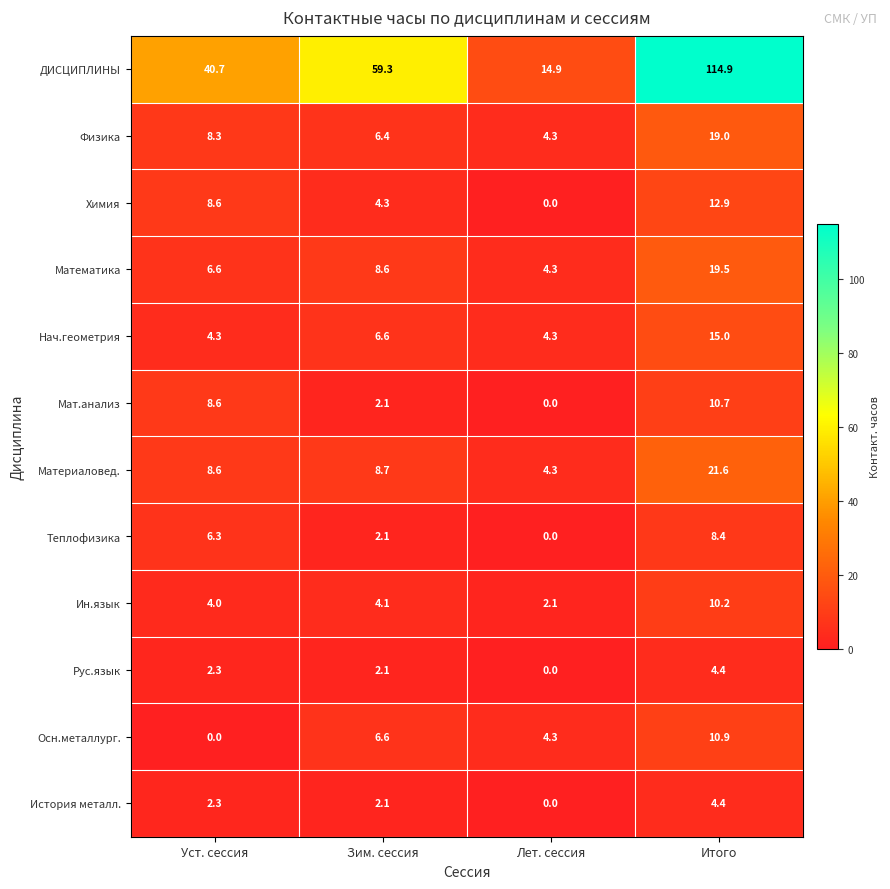

Which series has the largest total across all categories?

ДИСЦИПЛИНЫ